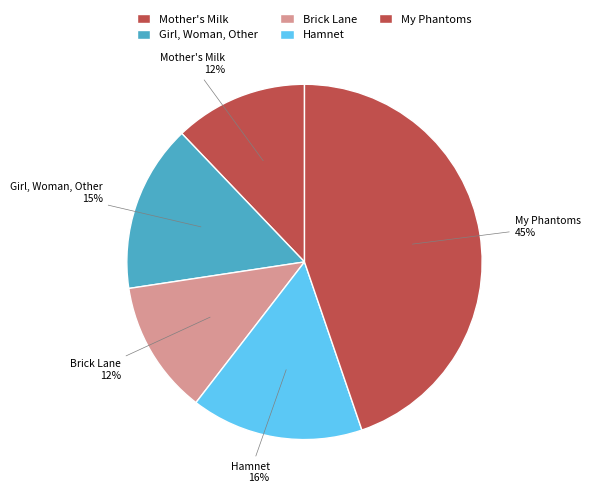

Which category has the biggest portion of the pie?

My Phantoms